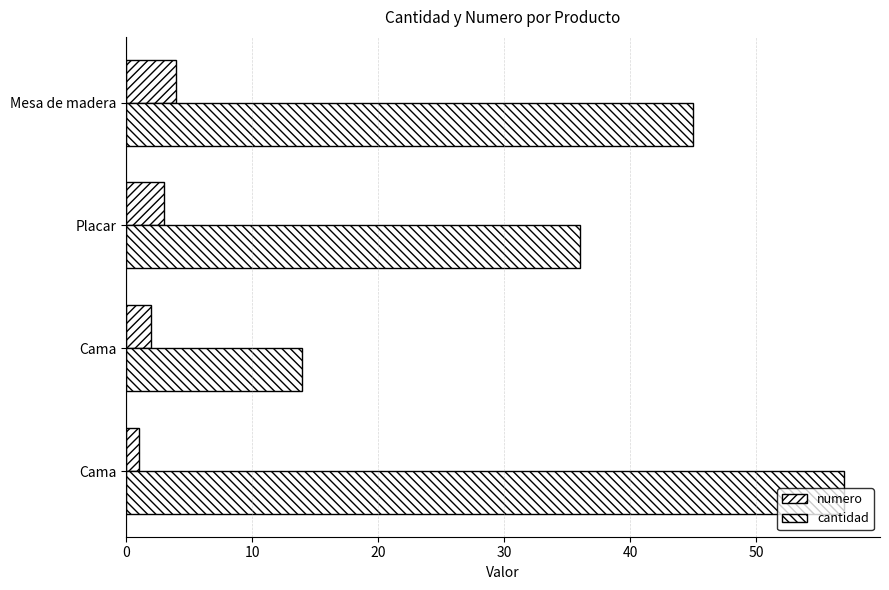

How many values in the cantidad series are below 45?

2